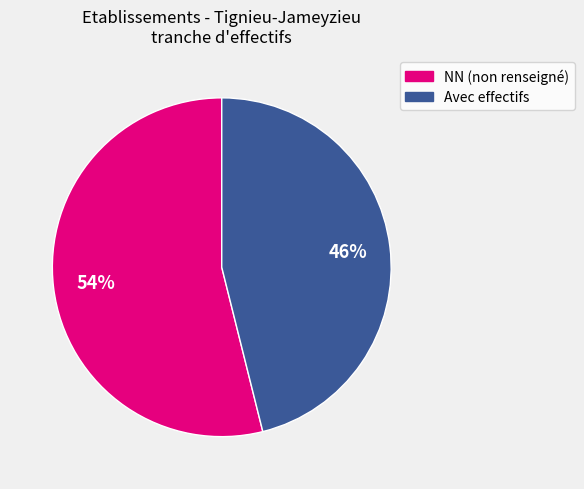

To the nearest percent, what is the average slice percentage?

50%